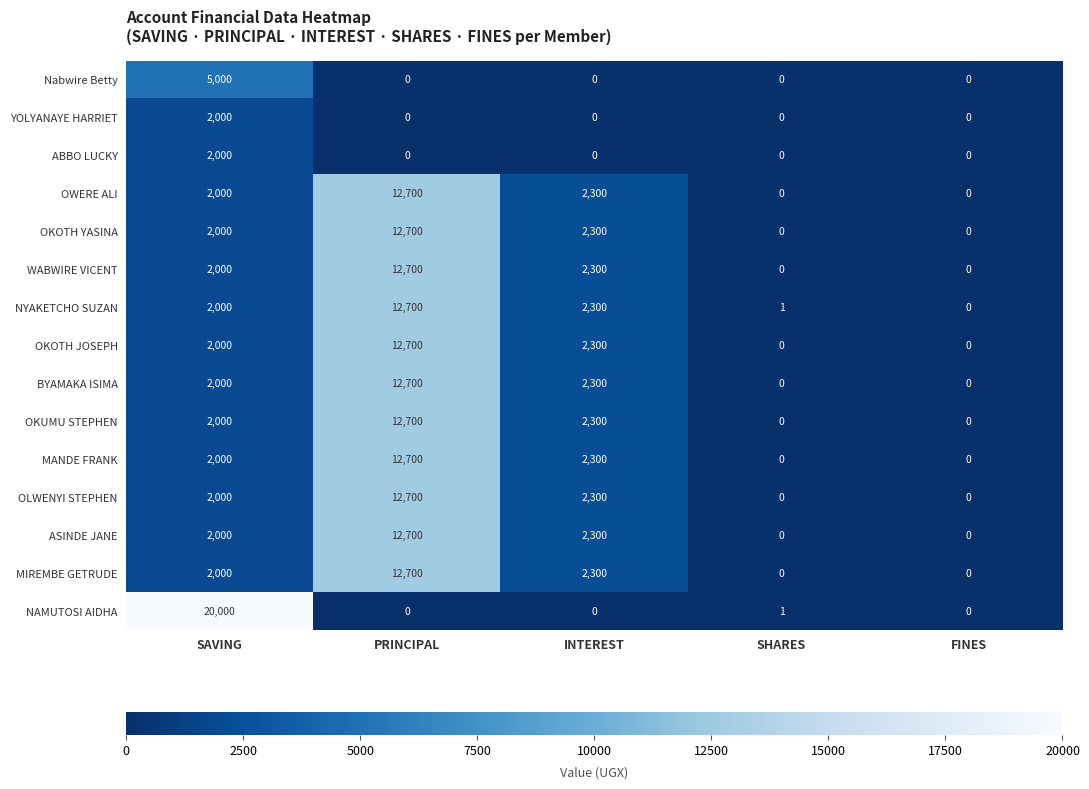

Which series has the largest range (max minus min)?

NAMUTOSI AIDHA